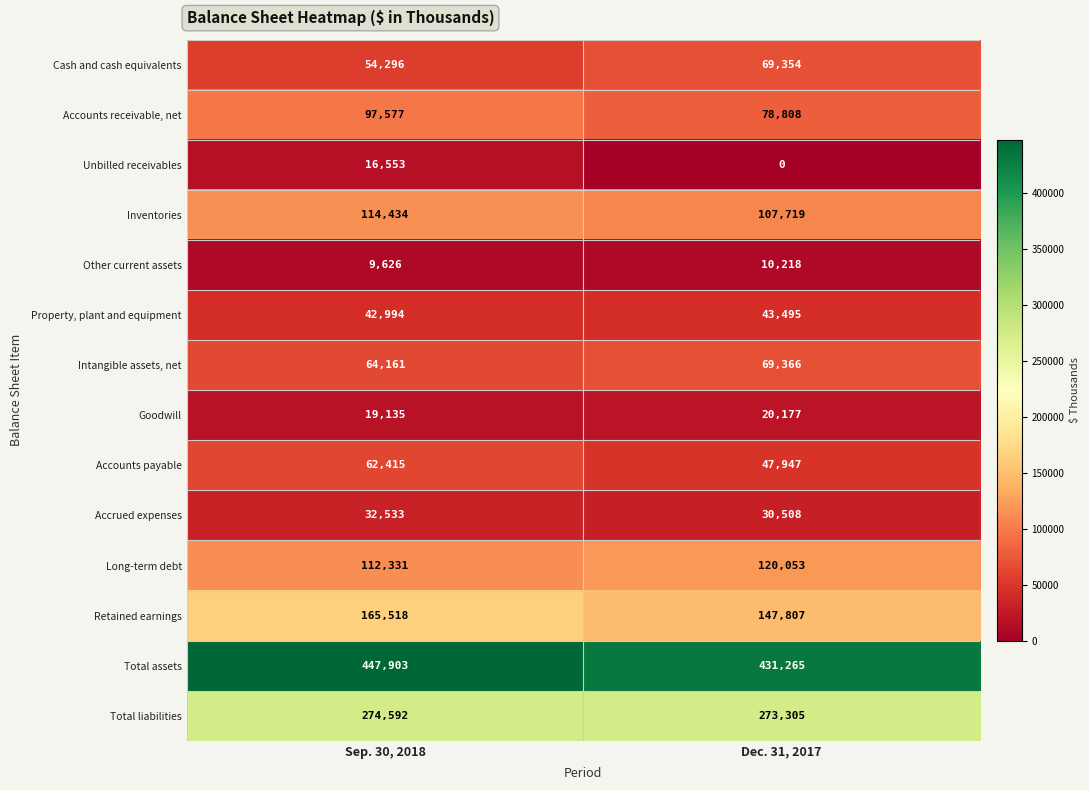

What is the sum of the Cash and cash equivalents values at Sep. 30, 2018 and Dec. 31, 2017?

123650